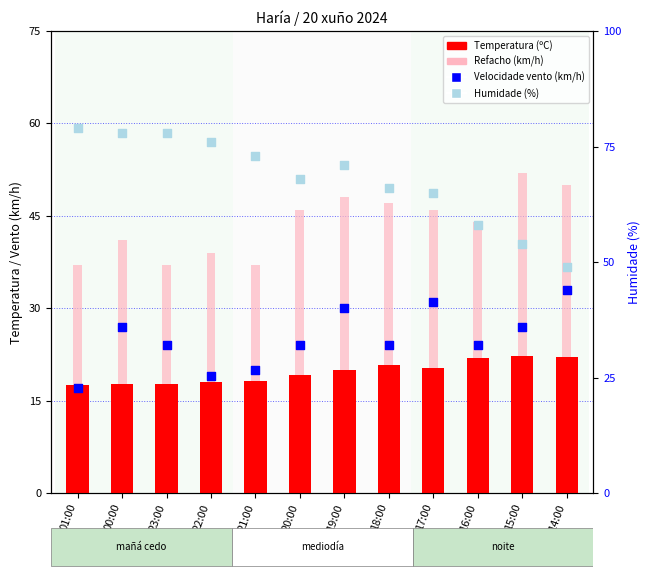

Which series has the widest spread of Y values?

Humidade (%)